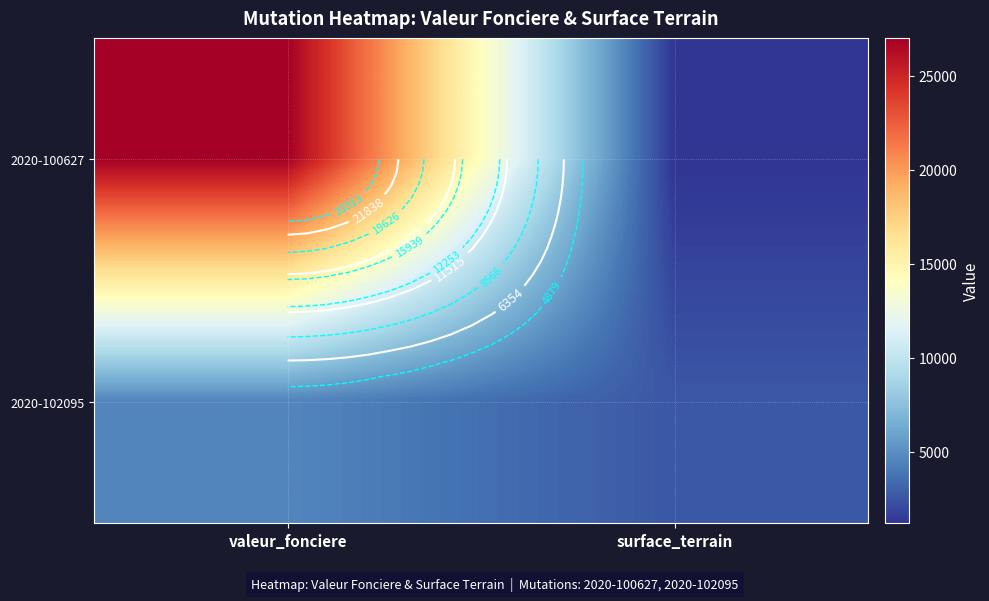

Is it true that 2020-102095 equals 4600 at valeur_fonciere?

True